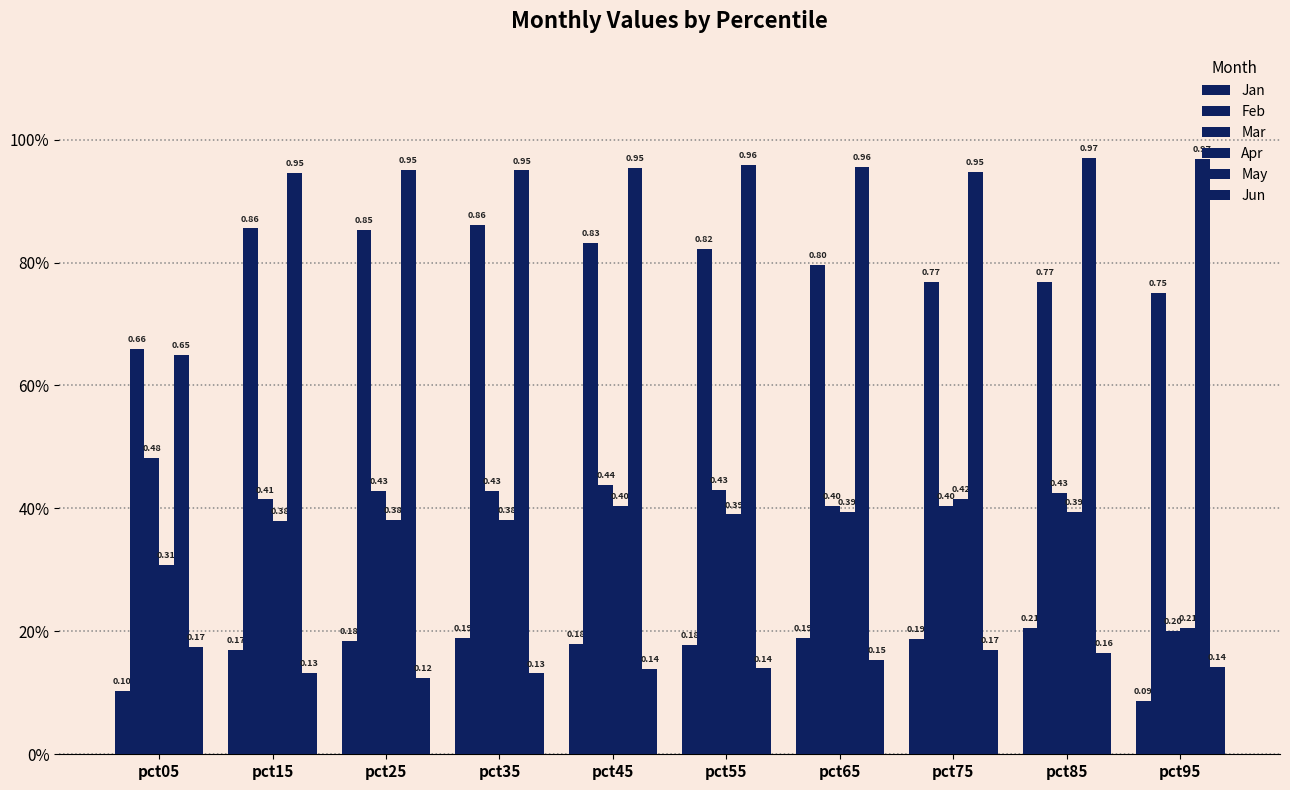

Does the chart contain stacked bars?

No